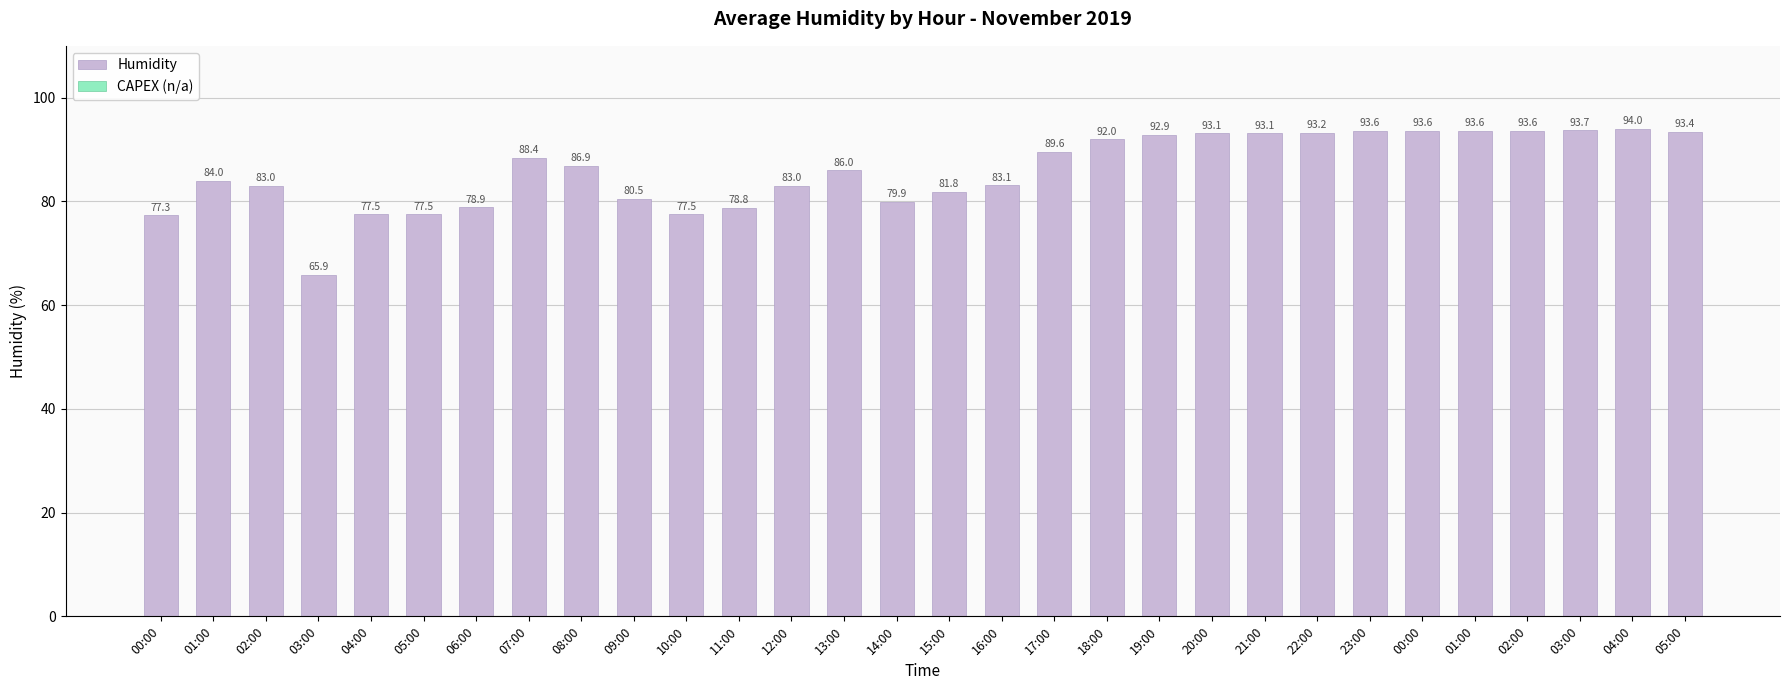

Reading left to right, extract all data points from this chart.

Humidity: 77.3	84.0	83.0	65.9	77.5	77.5	78.9	88.4	86.9	80.5	77.5	78.8	83.0	86.0	79.9	81.8	83.1	89.6	92.0	92.9	93.1	93.1	93.2	93.6	93.6	93.6	93.6	93.7	94.0	93.4
CAPEX (n/a): 0.0	0.0	0.0	0.0	0.0	0.0	0.0	0.0	0.0	0.0	0.0	0.0	0.0	0.0	0.0	0.0	0.0	0.0	0.0	0.0	0.0	0.0	0.0	0.0	0.0	0.0	0.0	0.0	0.0	0.0